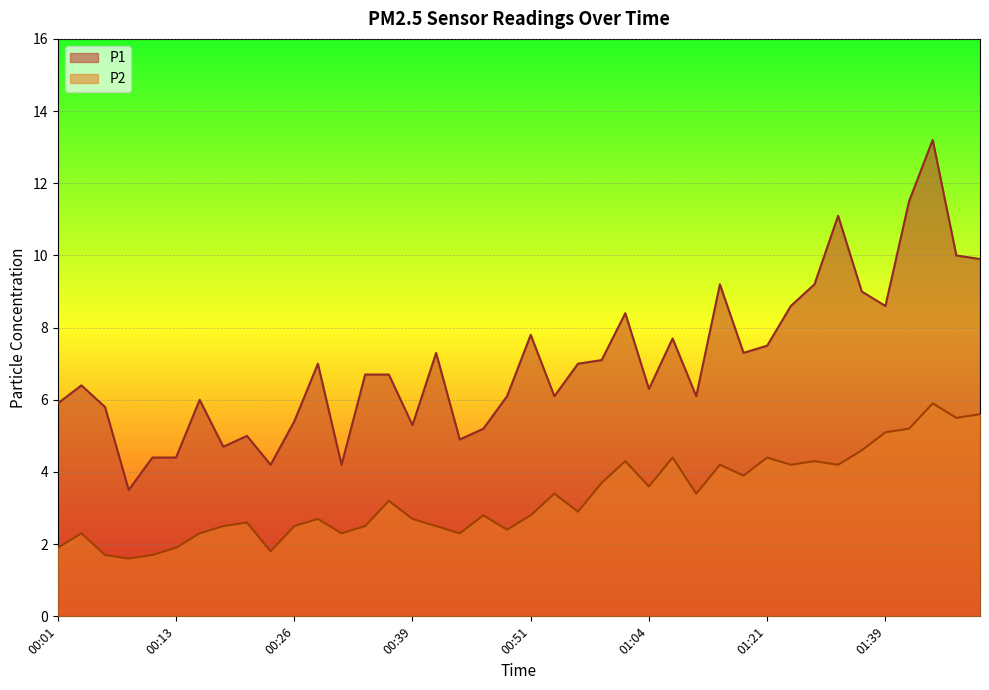

List the labels in order of P2 value, largest first.

01:44, 01:49, 01:47, 01:42, 01:39, 01:37, 01:10, 01:21, 01:02, 01:31, 01:16, 01:23, 01:34, 01:18, 00:59, 01:04, 00:54, 01:13, 00:36, 00:57, 00:46, 00:51, 00:28, 00:39, 00:21, 00:18, 00:26, 00:33, 00:41, 00:49, 00:03, 00:16, 00:31, 00:44, 00:01, 00:13, 00:23, 00:06, 00:11, 00:08